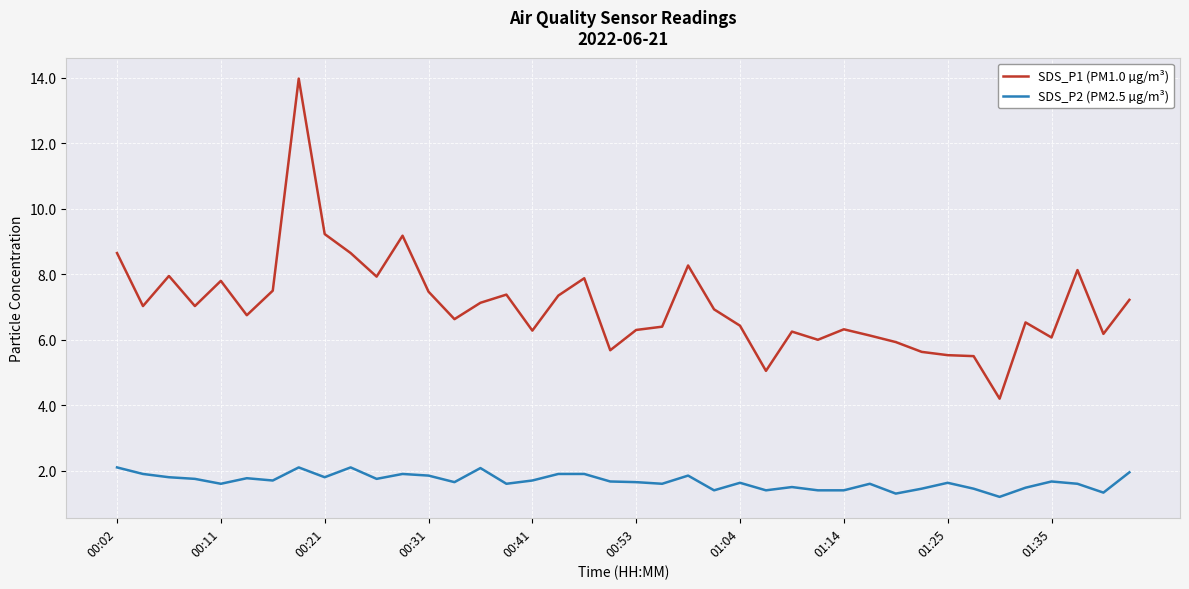

What is the minimum value for SDS_P1 (PM1.0 µg/m³)?

4.2